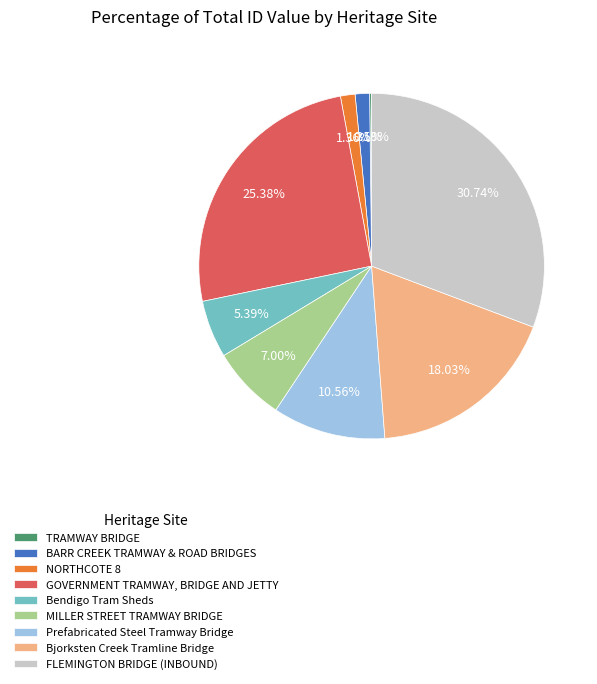

Is BARR CREEK TRAMWAY & ROAD BRIDGES the majority of the pie?

No